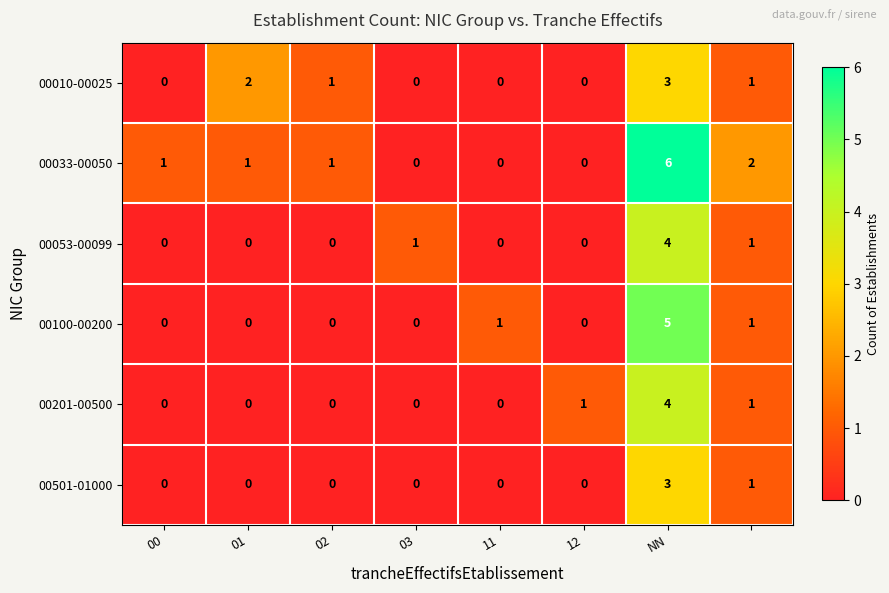

Which series has the largest total across all categories?

00033-00050